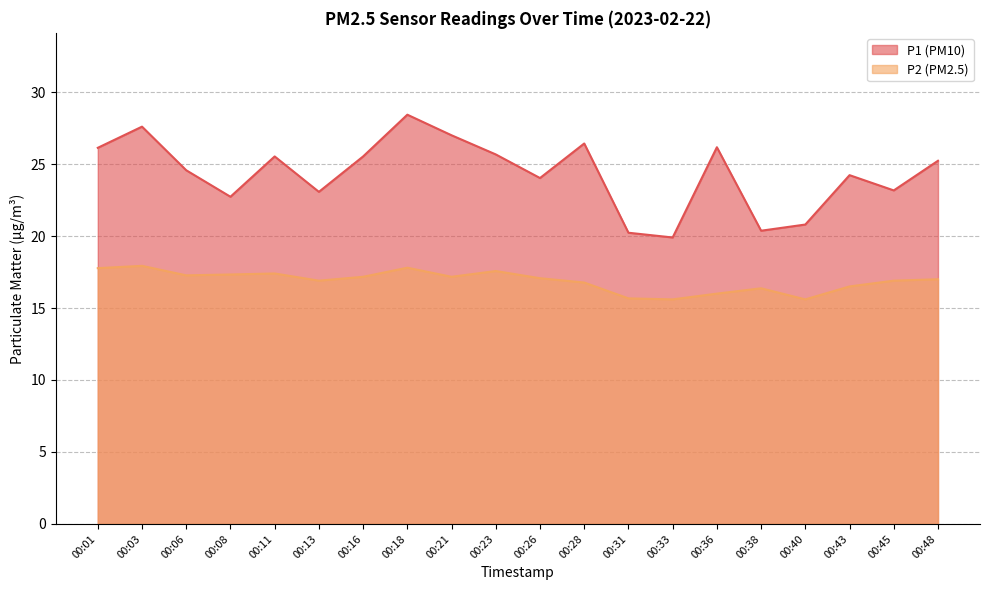

Is it true that P1 equals 25.2 at 00:48?

True